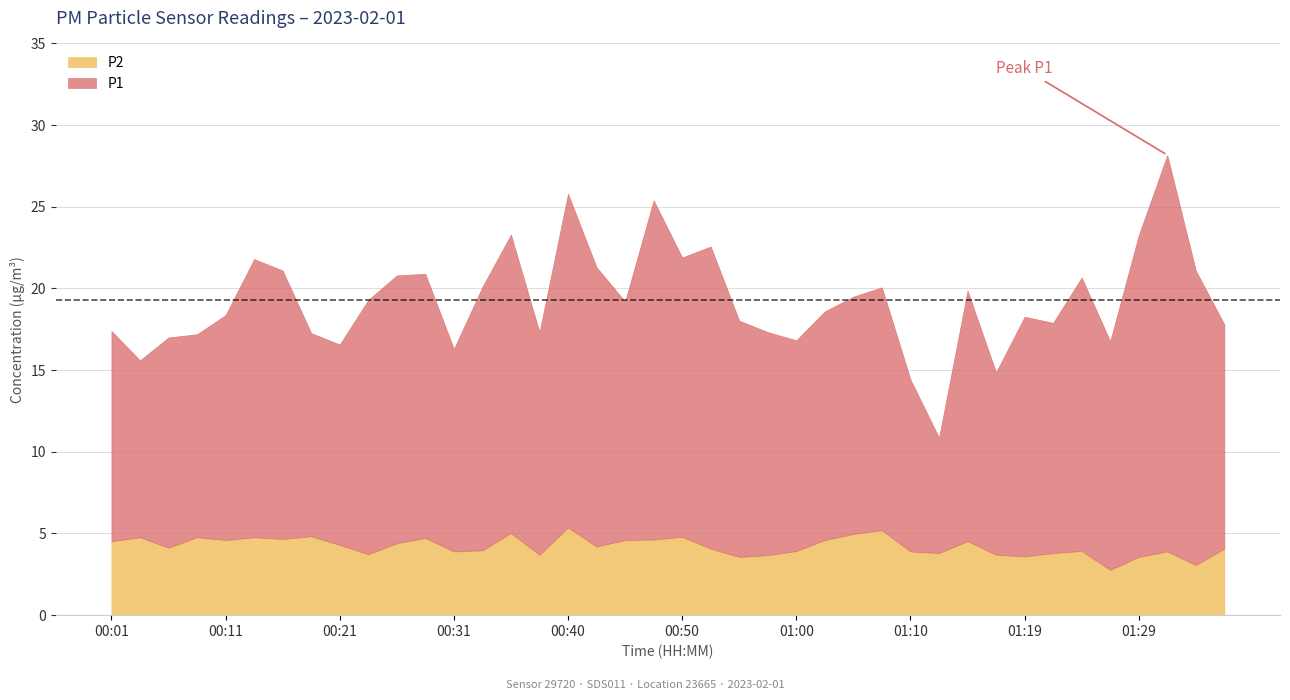

Where does the P2 series first go above 4?

00:01